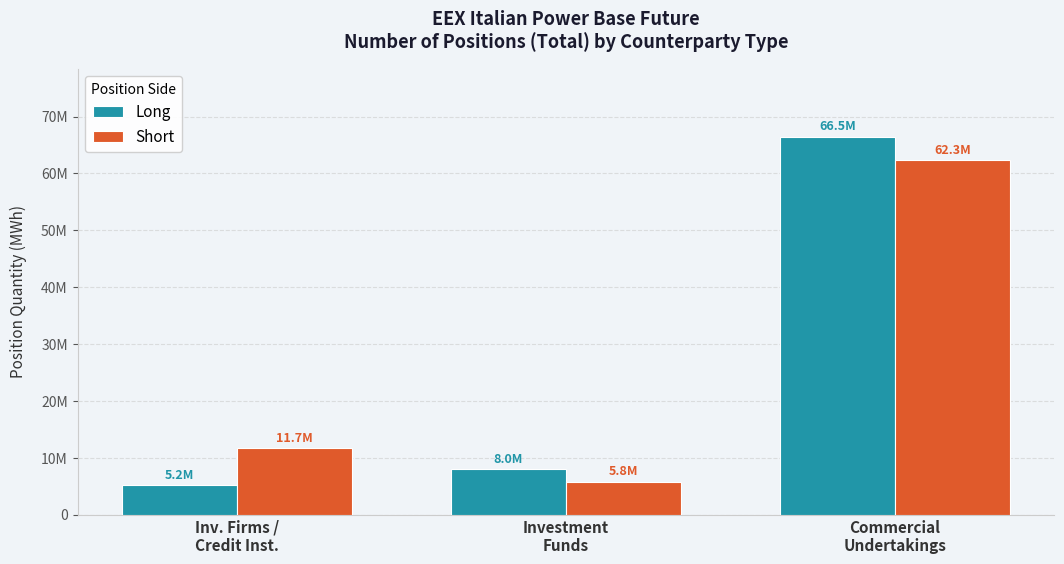

Are the bars grouped side by side (vs. stacked)?

Yes